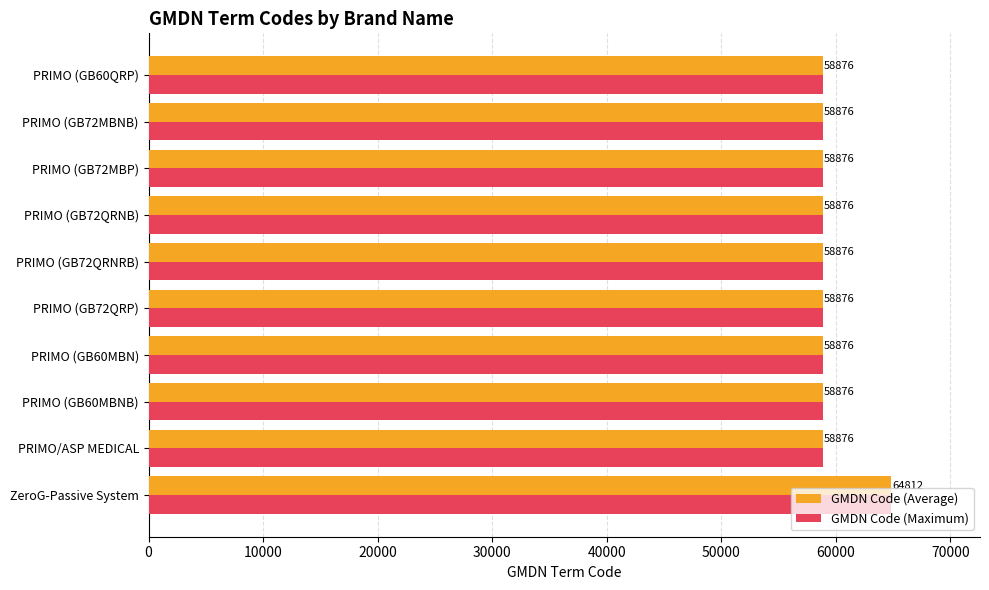

What is the difference between the maximum and minimum values in the GMDN Code (Maximum) series?

5936